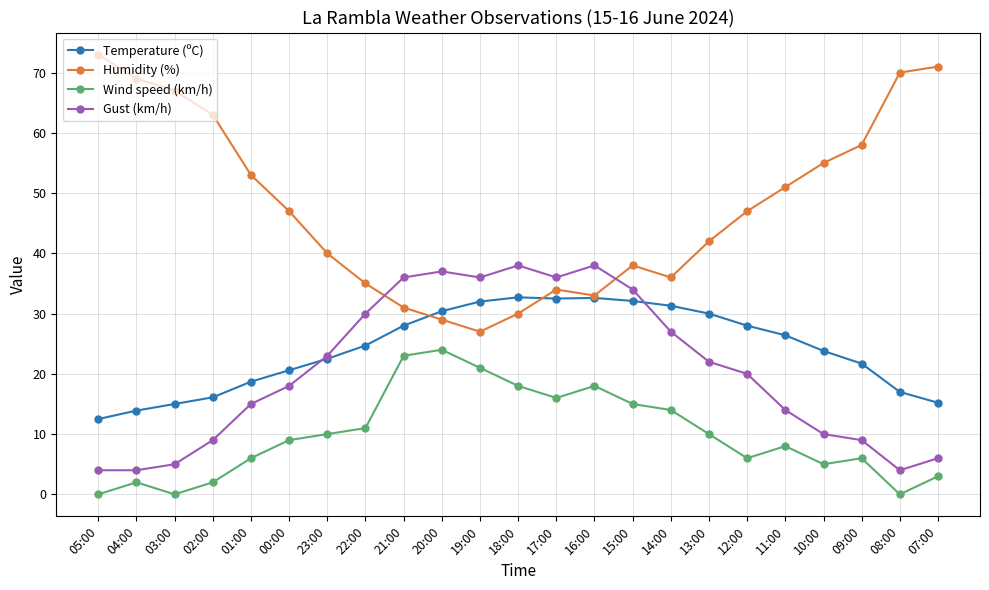

Is this an area chart (filled region under the line)?

No